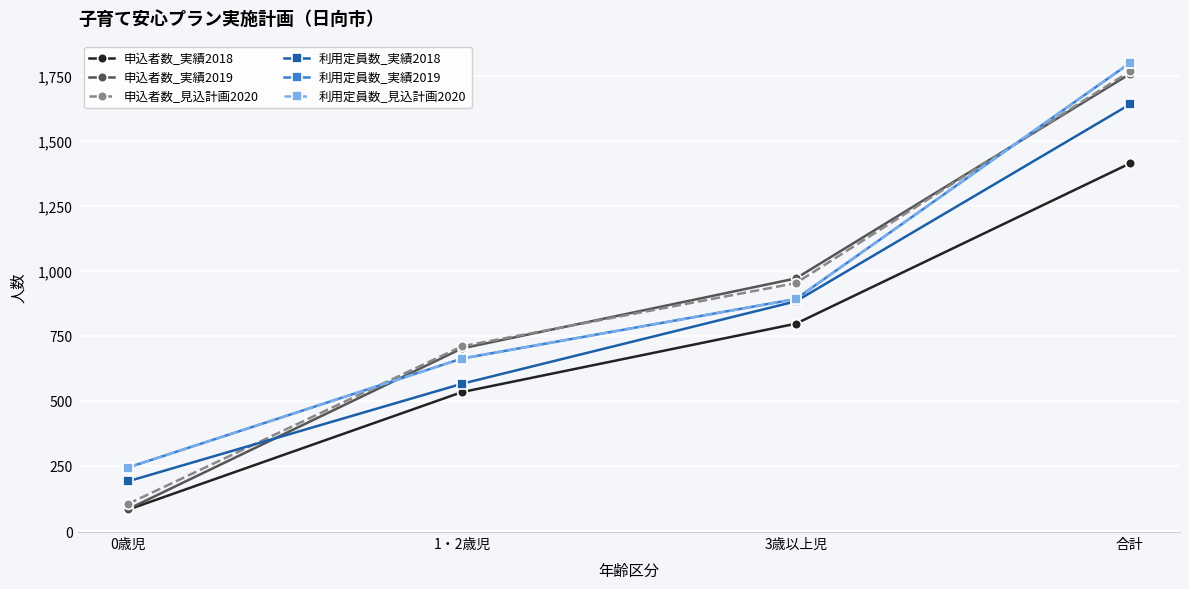

True or false: 申込者数_実績2018 has more than 1 points higher than both neighbors.

False